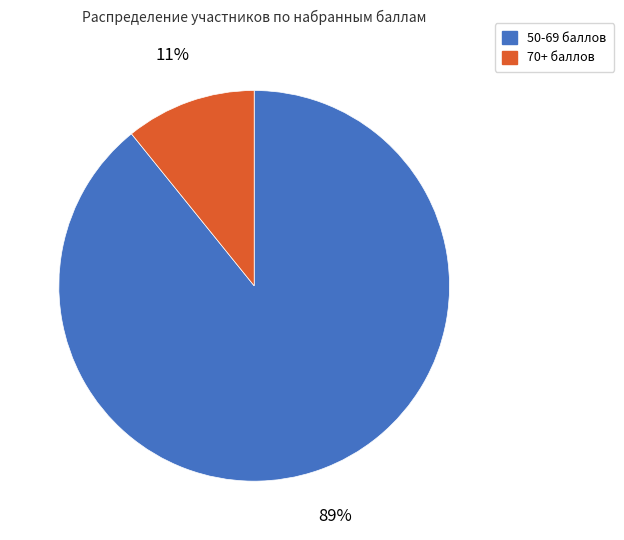

Does any single category account for the majority?

Yes